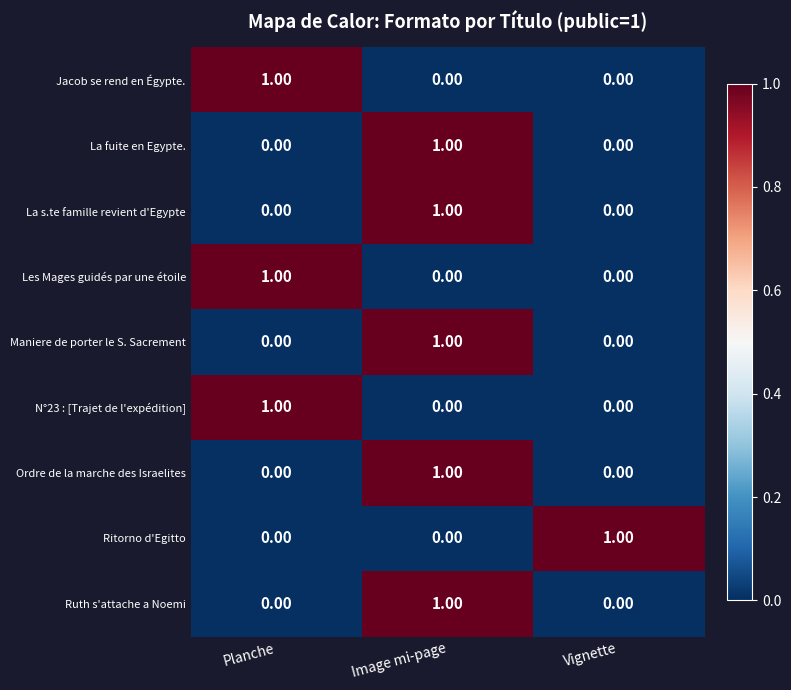

At which label does La fuite en Egypte. reach its peak?

Image mi-page